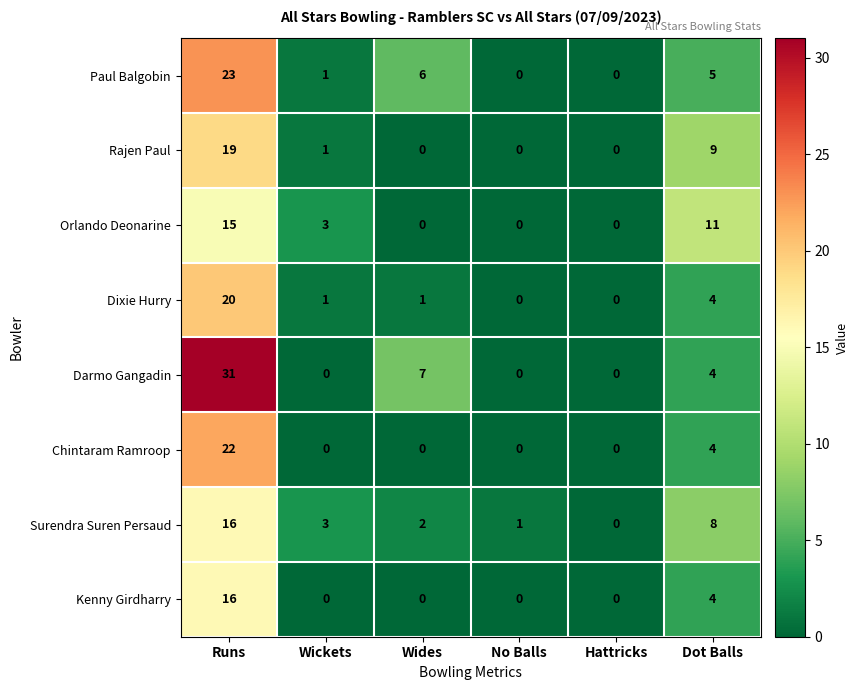

What is the maximum value for Kenny Girdharry?

16